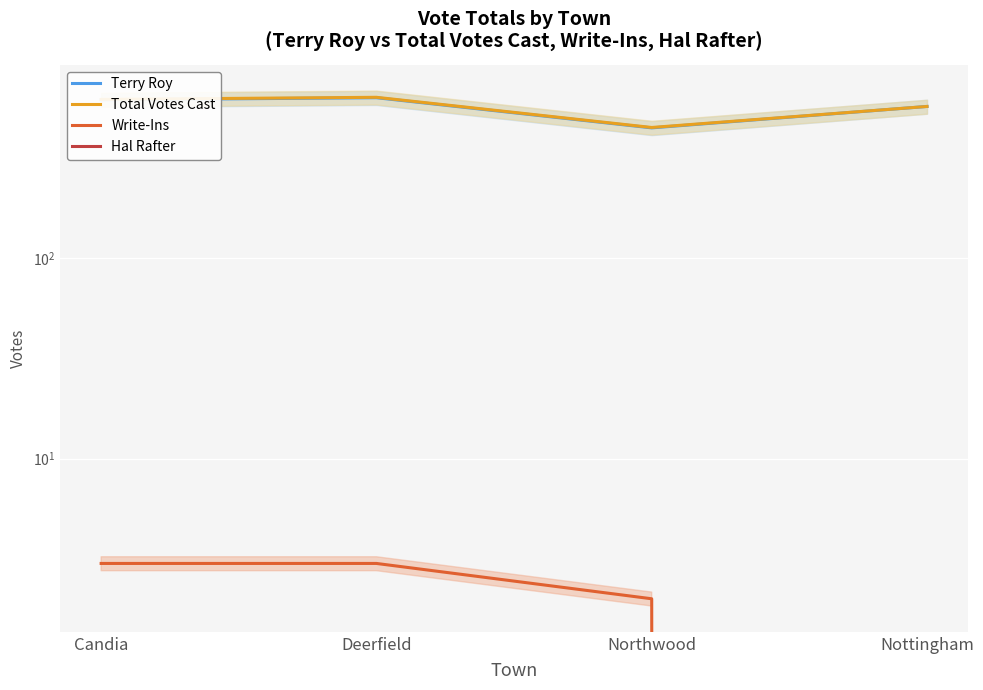

Is the value of Terry Roy at Northwood greater than the value of Write-Ins at Deerfield?

Yes